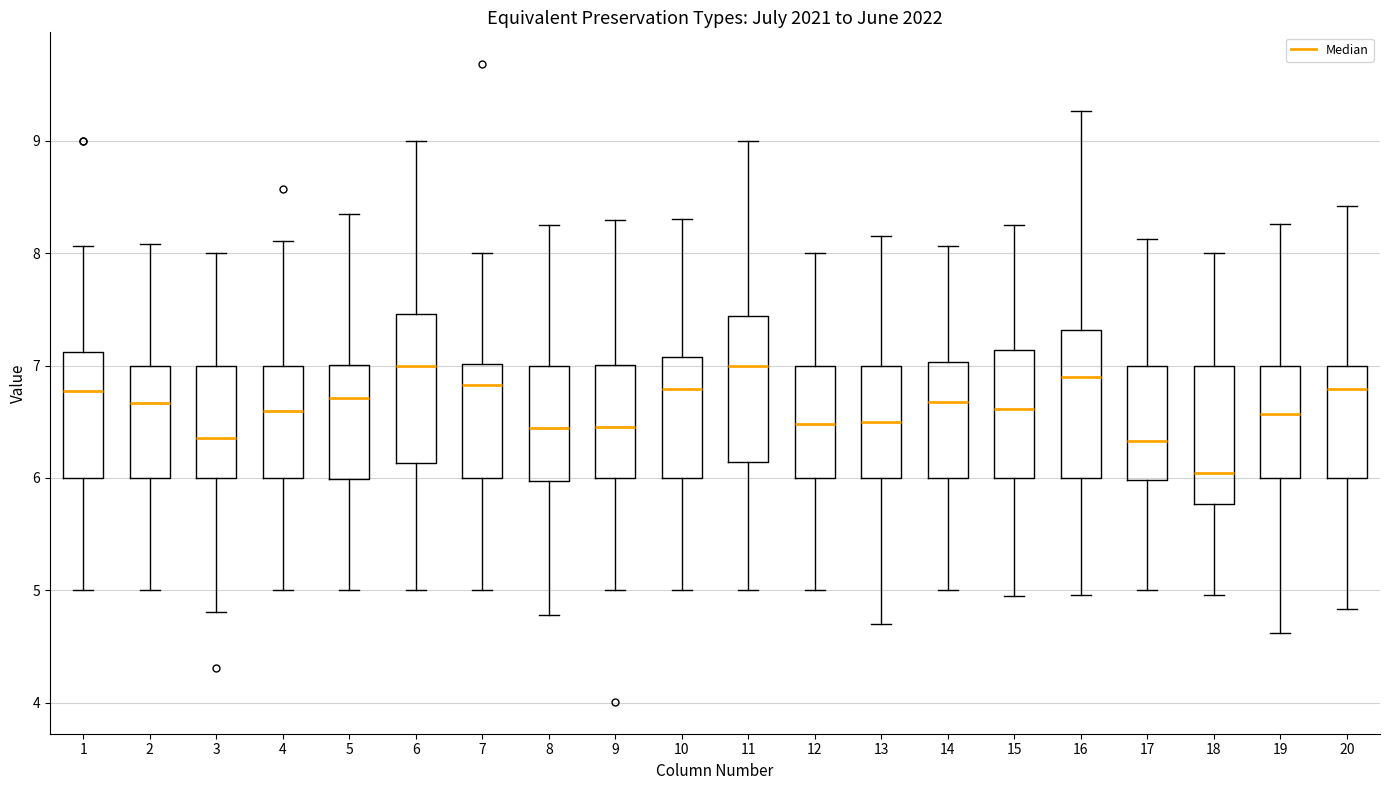

Reading left to right, transcribe this box plot: for each box, give where its median line is, the range the box spans, and where its two whiskers end, as read against the y-axis. The values are not printed on the chart, so give them approximately, as read against the axis.

1: median 6.8, box 6.0 to 7.1, whiskers 5.0 to 8.1
2: median 6.7, box 6.0 to 7.0, whiskers 5.0 to 8.1
3: median 6.4, box 6.0 to 7.0, whiskers 4.8 to 8.0
4: median 6.6, box 6.0 to 7.0, whiskers 5.0 to 8.1
5: median 6.7, box 6.0 to 7.0, whiskers 5.0 to 8.4
6: median 7.0, box 6.1 to 7.5, whiskers 5.0 to 9.0
7: median 6.8, box 6.0 to 7.0, whiskers 5.0 to 8.0
8: median 6.4, box 6.0 to 7.0, whiskers 4.8 to 8.3
9: median 6.5, box 6.0 to 7.0, whiskers 5.0 to 8.3
10: median 6.8, box 6.0 to 7.1, whiskers 5.0 to 8.3
11: median 7.0, box 6.1 to 7.4, whiskers 5.0 to 9.0
12: median 6.5, box 6.0 to 7.0, whiskers 5.0 to 8.0
13: median 6.5, box 6.0 to 7.0, whiskers 4.7 to 8.2
14: median 6.7, box 6.0 to 7.0, whiskers 5.0 to 8.1
15: median 6.6, box 6.0 to 7.1, whiskers 4.9 to 8.2
16: median 6.9, box 6.0 to 7.3, whiskers 5.0 to 9.3
17: median 6.3, box 6.0 to 7.0, whiskers 5.0 to 8.1
18: median 6.0, box 5.8 to 7.0, whiskers 5.0 to 8.0
19: median 6.6, box 6.0 to 7.0, whiskers 4.6 to 8.3
20: median 6.8, box 6.0 to 7.0, whiskers 4.8 to 8.4